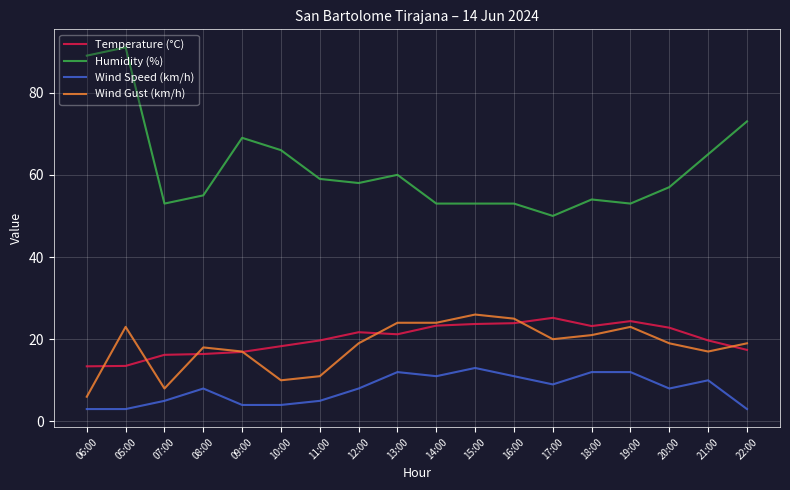

Which series has the largest range (max minus min)?

Humidity (%)